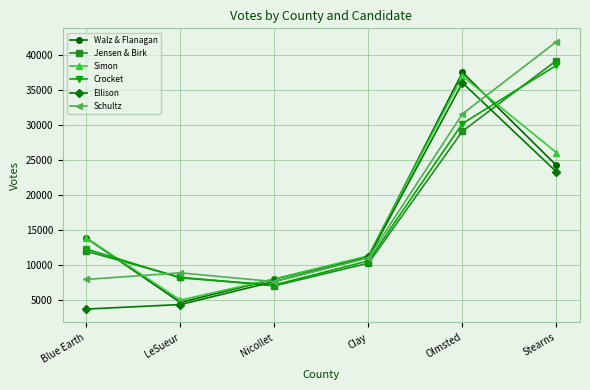

At how many categories does at least one series exceed 16019?

2